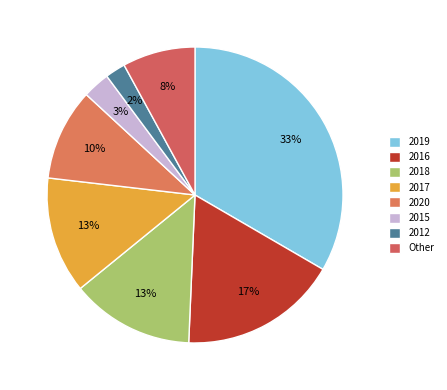

What is the smallest slice in the pie chart?

2012